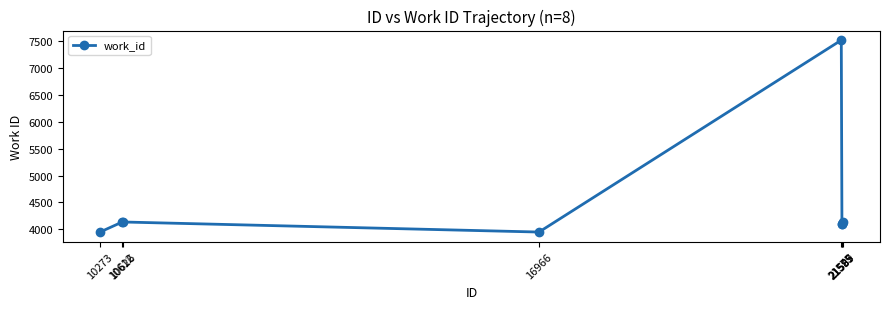

Reading left to right, transcribe all the data shown in this chart.

3949	4136	4136	3949	7520	4103	4103	4136